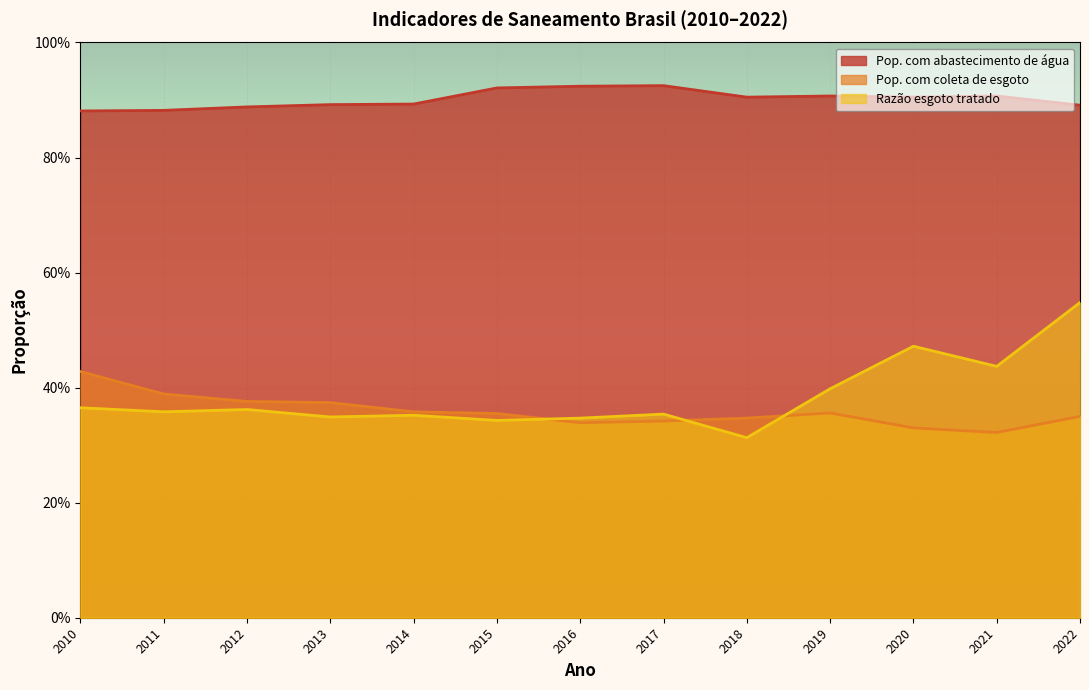

Count the number of categories in the chart.

13